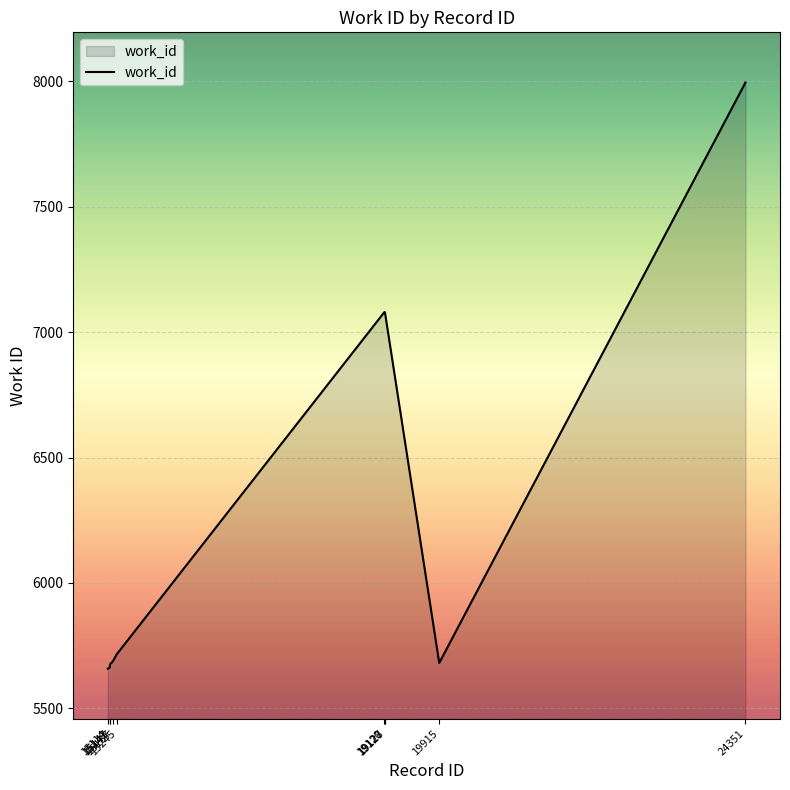

What value does the data have at 19120, to the nearest 10?

7080